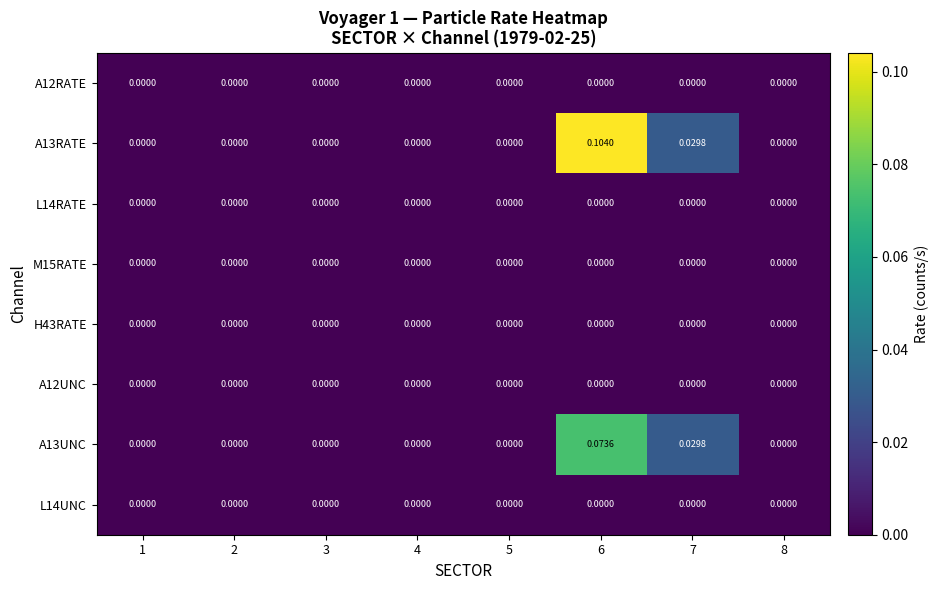

Which category has the lowest value across all series?

1